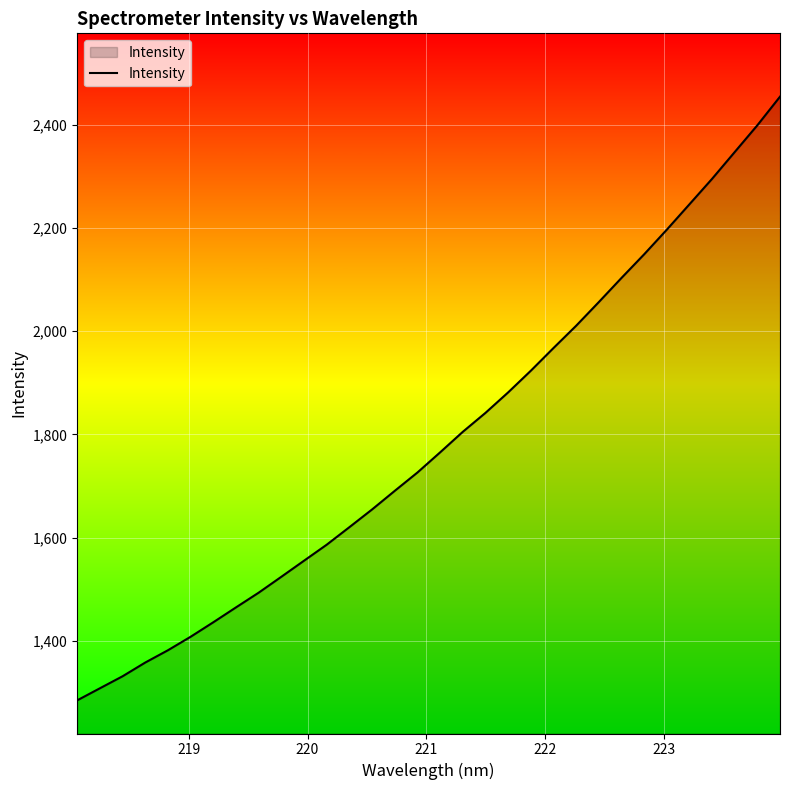

What is the maximum value shown in the chart?

2454.5